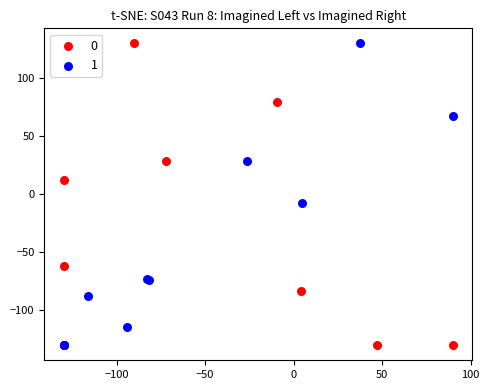

What are all the series names shown in the legend?

0, 1